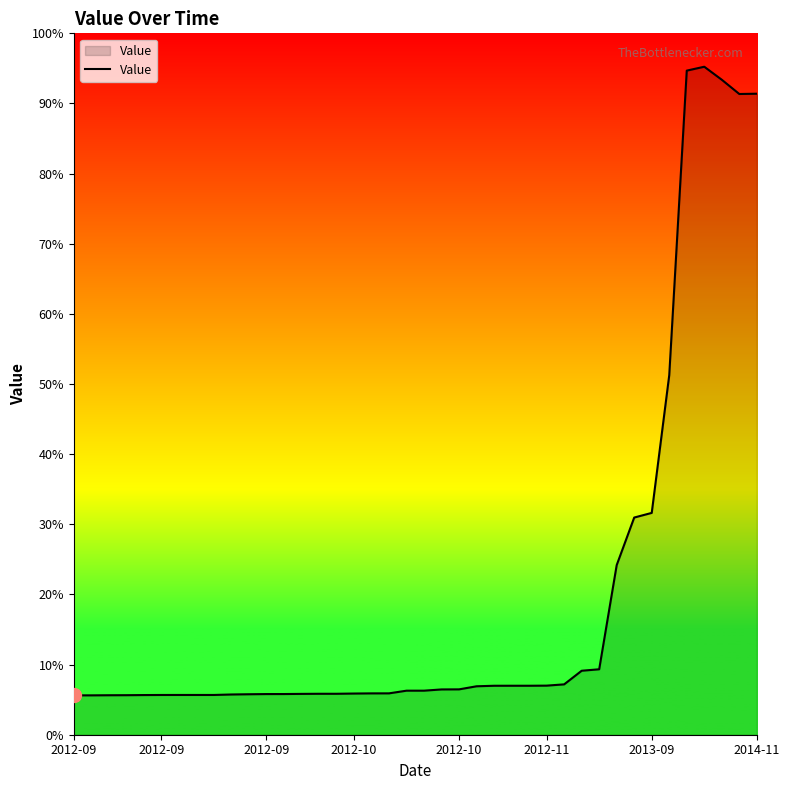

Does the chart display data point markers on the line(s)?

No